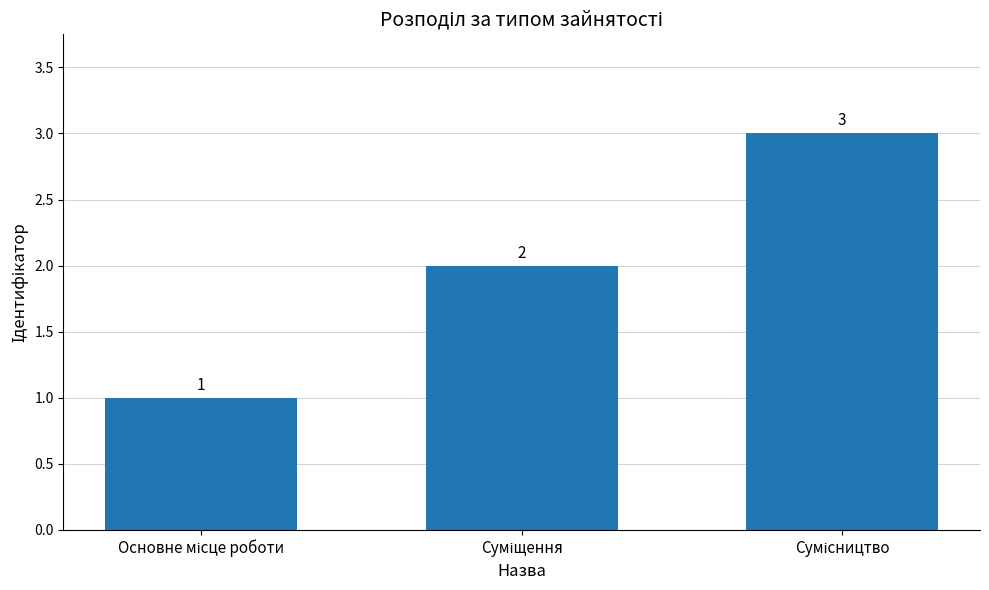

What is the sum of all values?

6